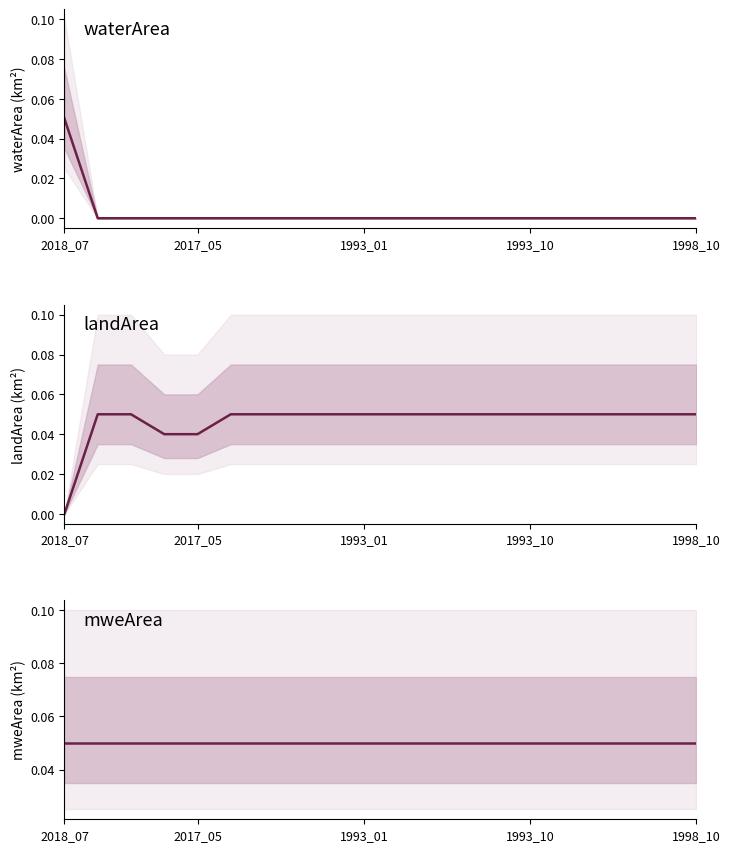

Which series changed the most between 7 and 9?

waterArea